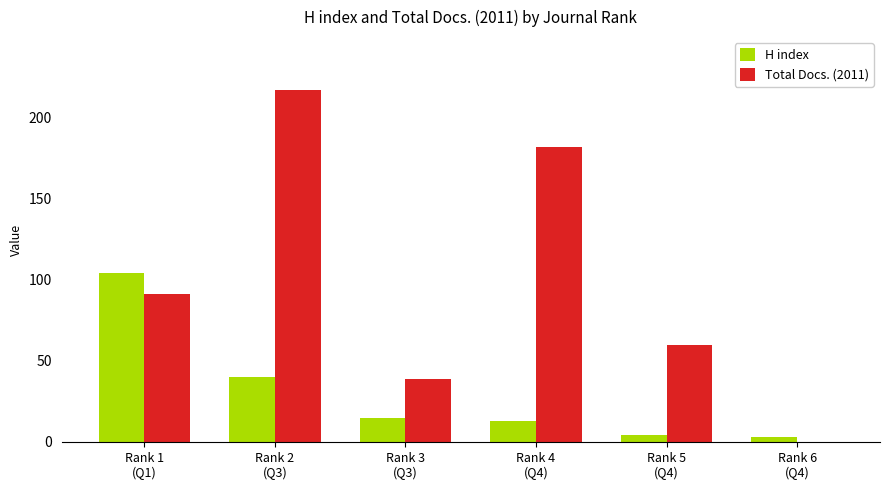

Reading left to right, extract all data points from this chart.

H index: Rank 1
(Q1)=104	Rank 2
(Q3)=40	Rank 3
(Q3)=15	Rank 4
(Q4)=13	Rank 5
(Q4)=4	Rank 6
(Q4)=3
Total Docs. (2011): Rank 1
(Q1)=91	Rank 2
(Q3)=217	Rank 3
(Q3)=39	Rank 4
(Q4)=182	Rank 5
(Q4)=60	Rank 6
(Q4)=0